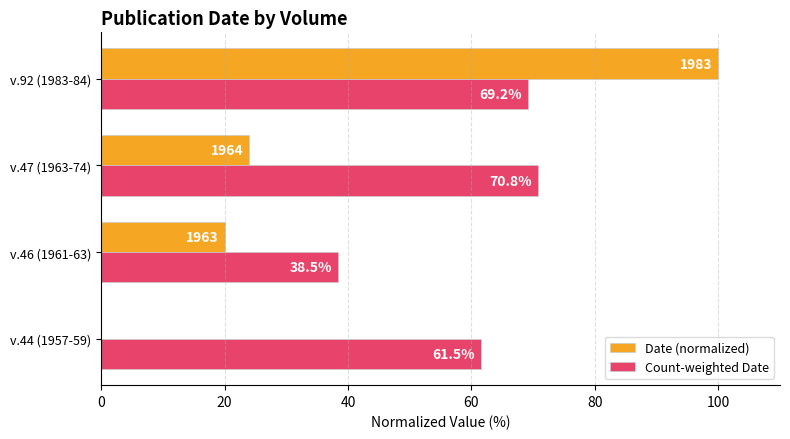

Which series changed the most between v.46 (1961-63) and v.92 (1983-84)?

Date (normalized)